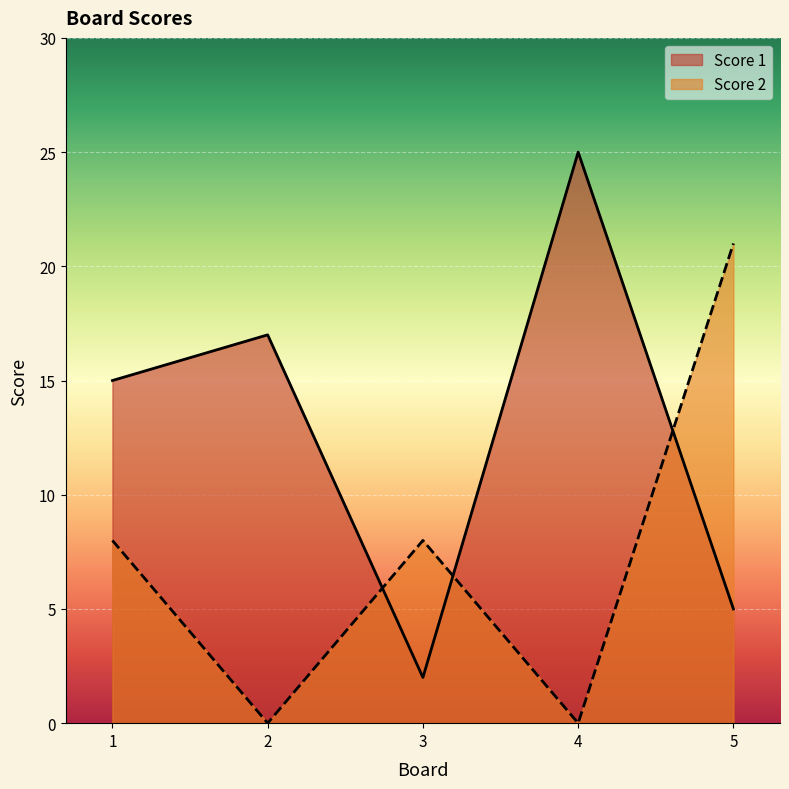

What is the average value of the Score 2 series?

7